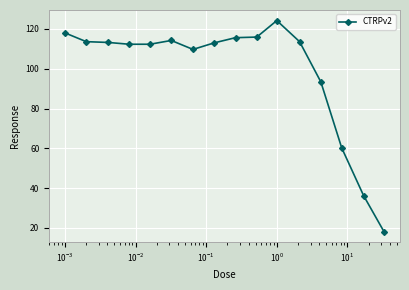

True or false: there are more than 1 points higher than both neighbors.

True